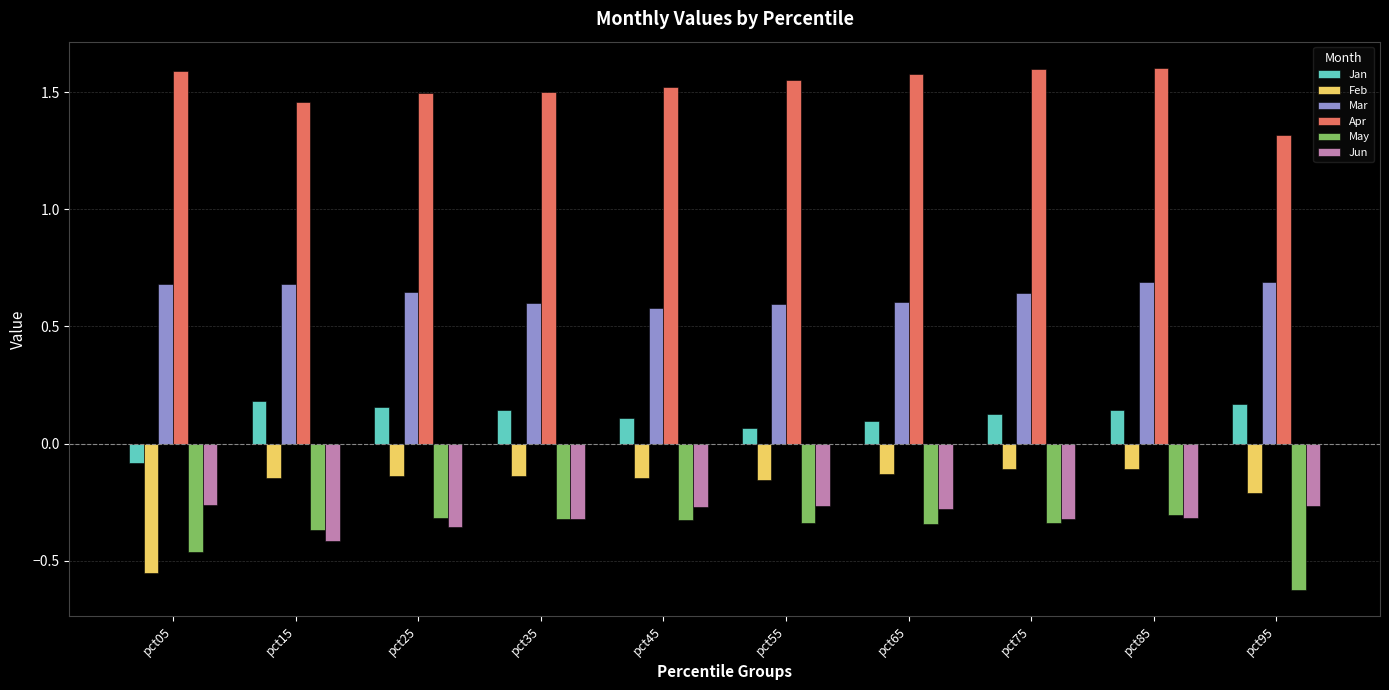

Which series has the largest total across all categories?

Apr